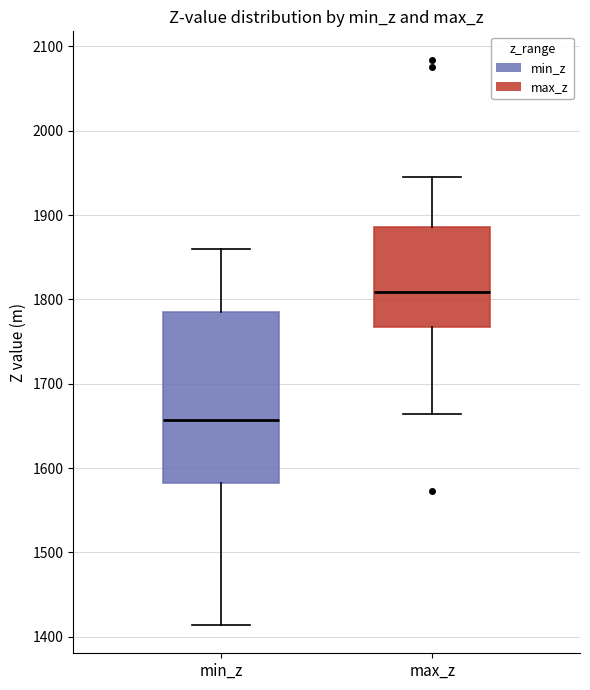

Which box is the tallest, from its lower edge to its upper edge?

min_z